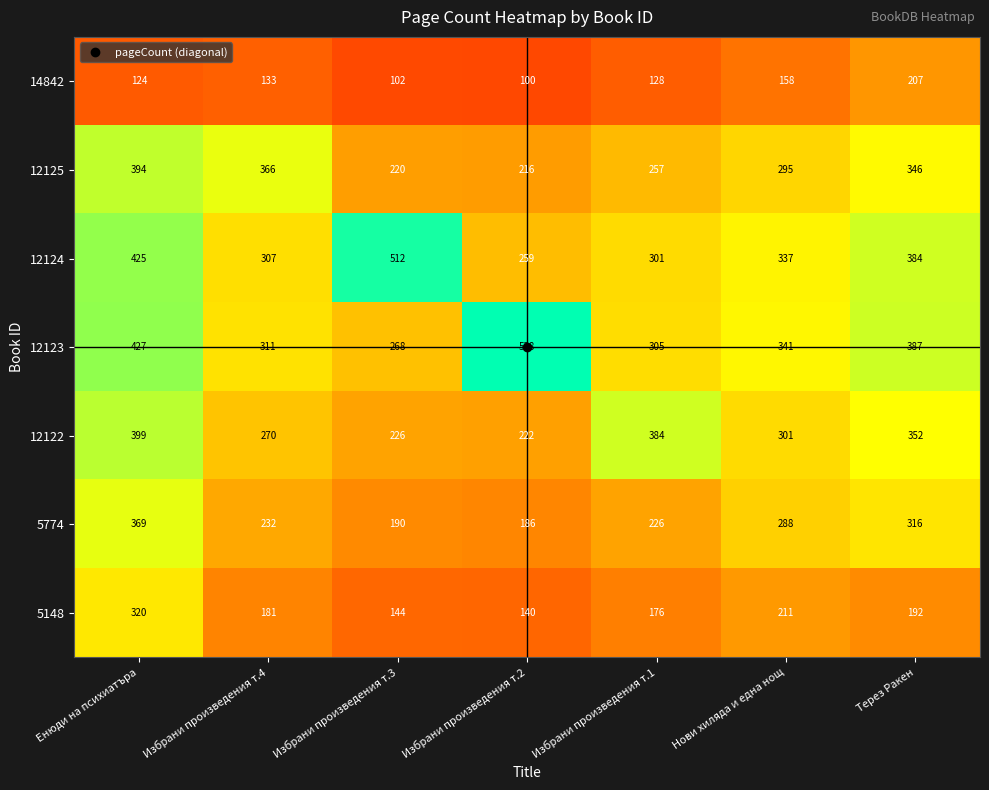

Is it true that 14842 equals 214 at Избрани произведения т.4?

False